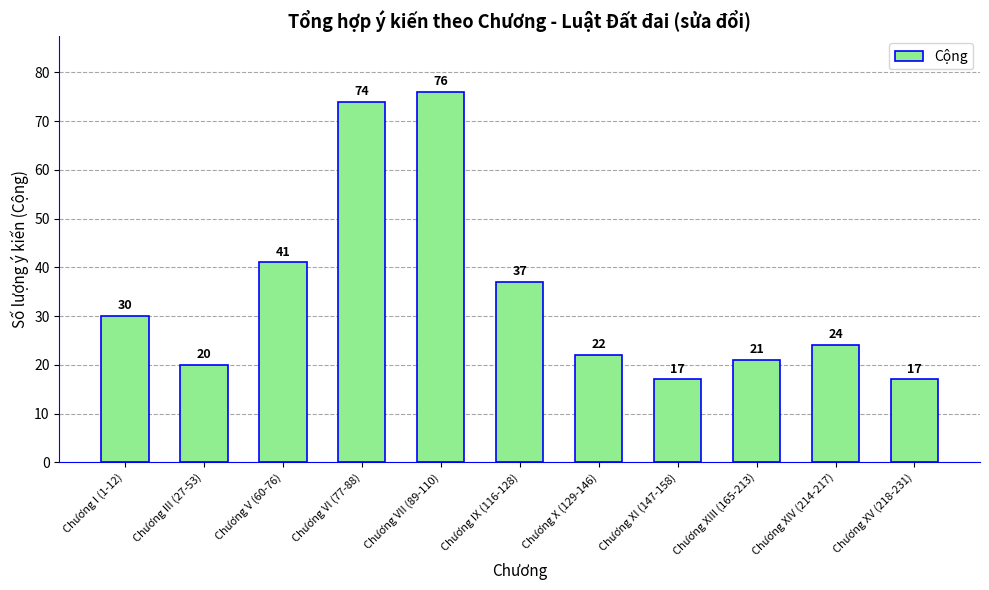

What is the label of the 5th bar from the left?

Chương VII (89-110)